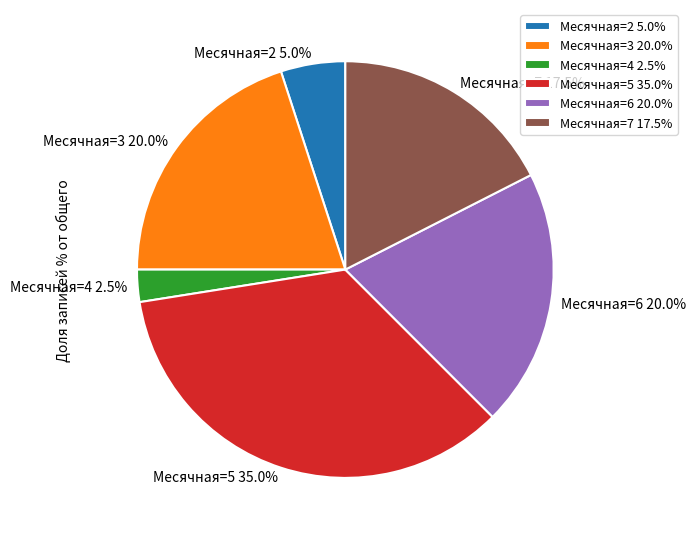

Which slice is the largest?

Месячная=5 35.0%